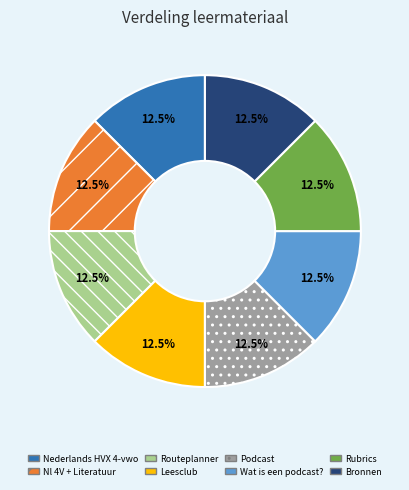

What is the ratio of the value at Leesclub to the value at Rubrics?

1.0